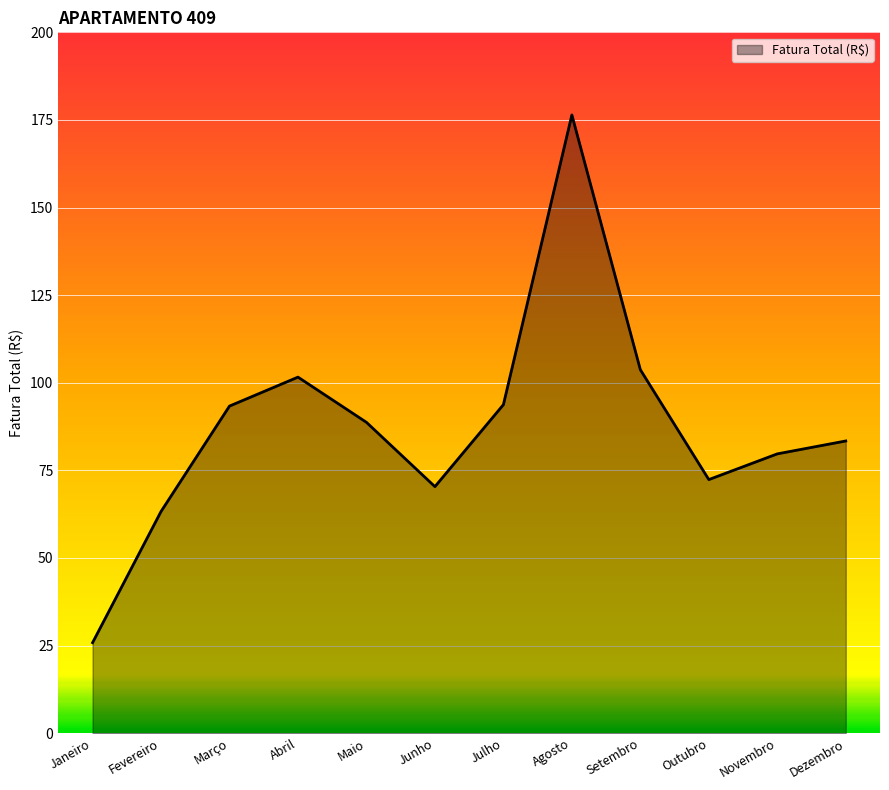

True or false: the data shows 35.1 at Dezembro.

False